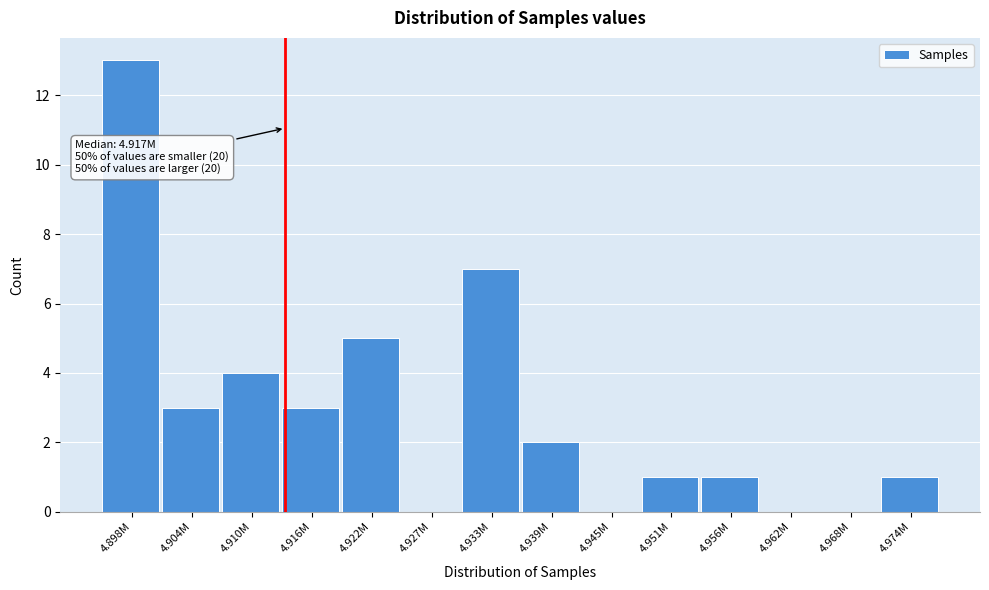

Reading left to right, list all the values displayed in this chart.

4.898M=13	4.904M=3	4.910M=4	4.916M=3	4.922M=5	4.927M=0	4.933M=7	4.939M=2	4.945M=0	4.951M=1	4.956M=1	4.962M=0	4.968M=0	4.974M=1